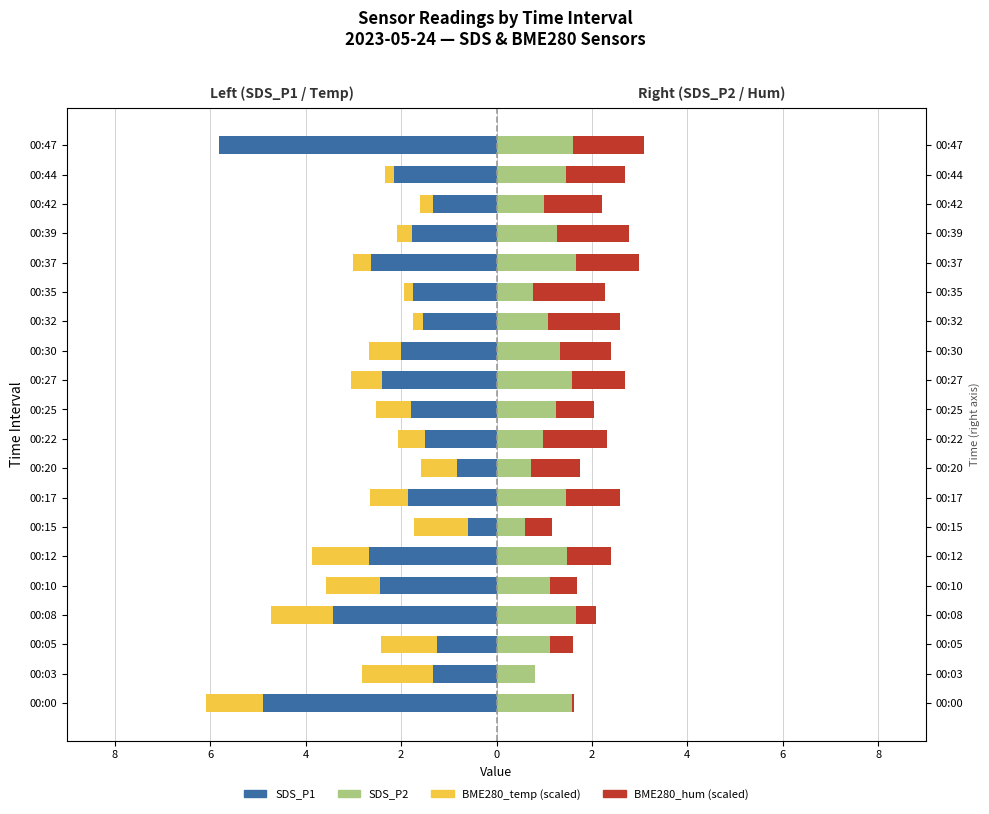

The value of SDS_P1 at 00:17 is -0.8. True or false?

False